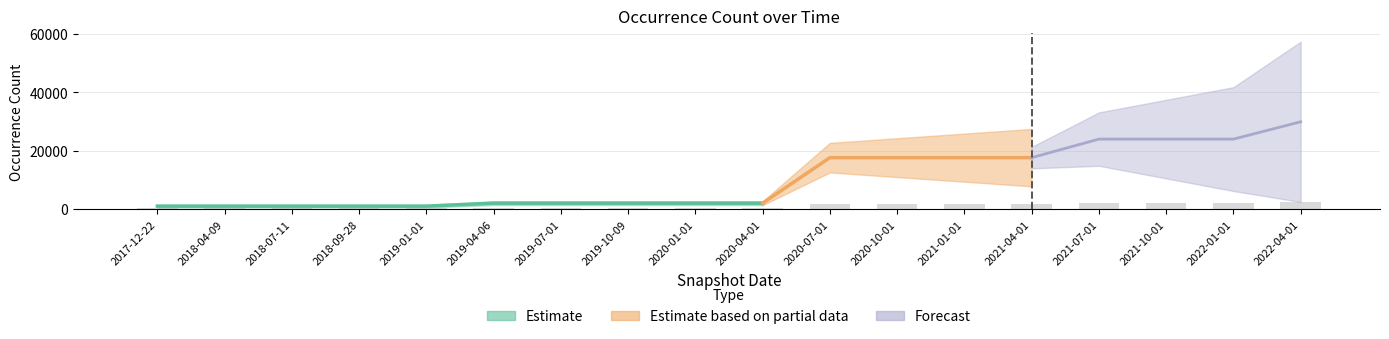

What is the difference between the maximum and minimum values?

2310.1